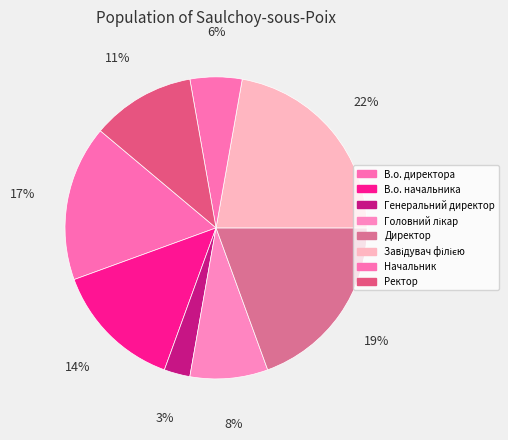

Count the number of slices in the pie.

8